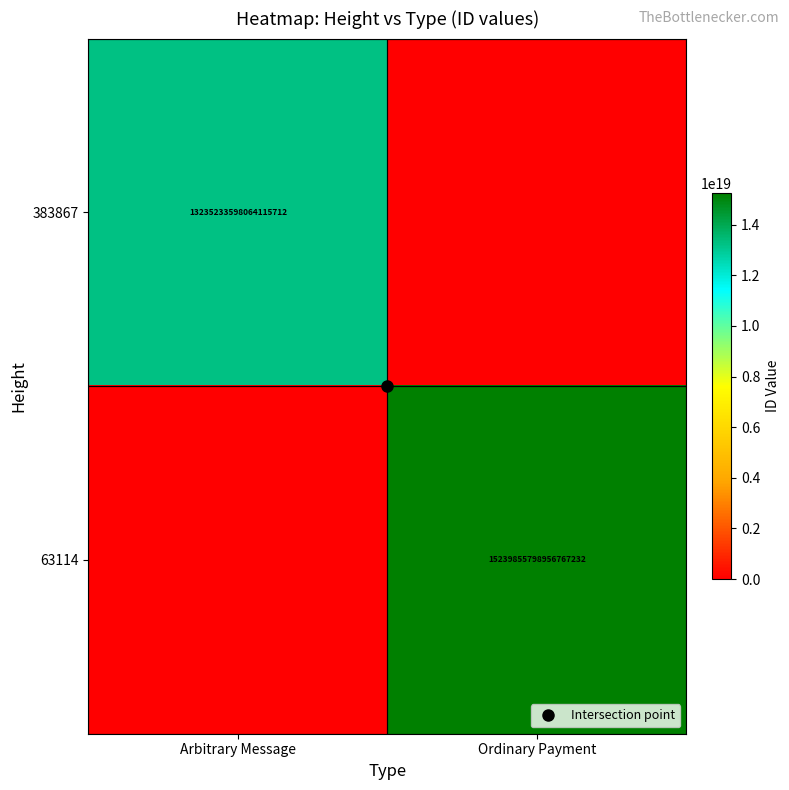

At how many categories does at least one series exceed 2116718370965658112?

2